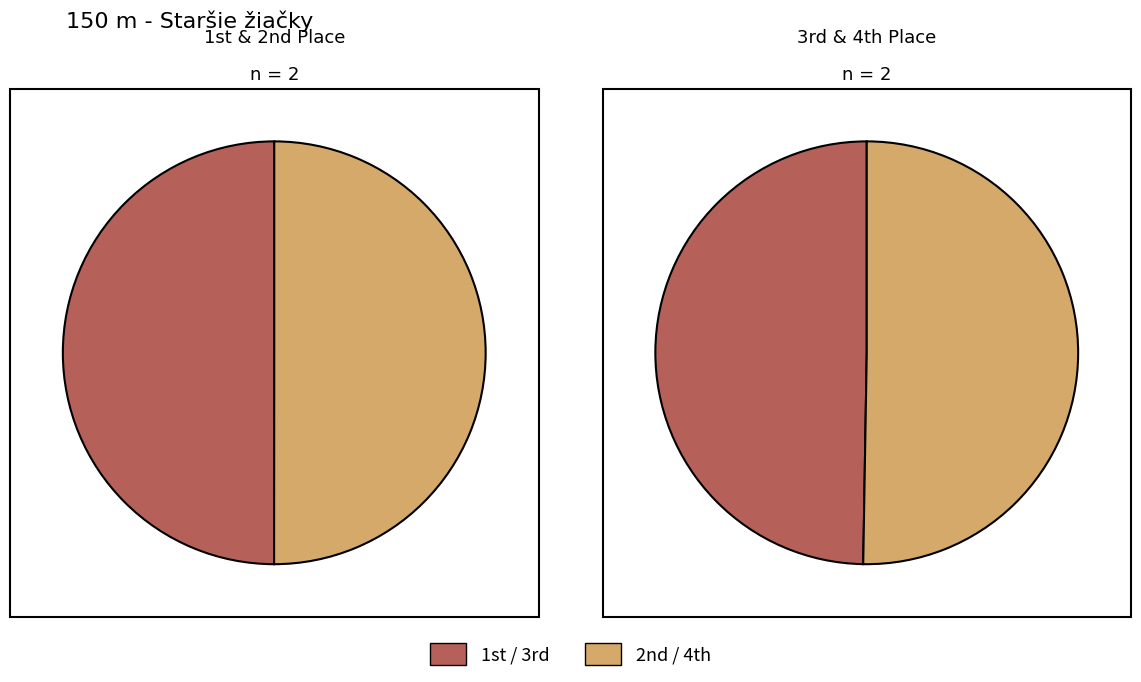

Count the number of slices in the pie.

4